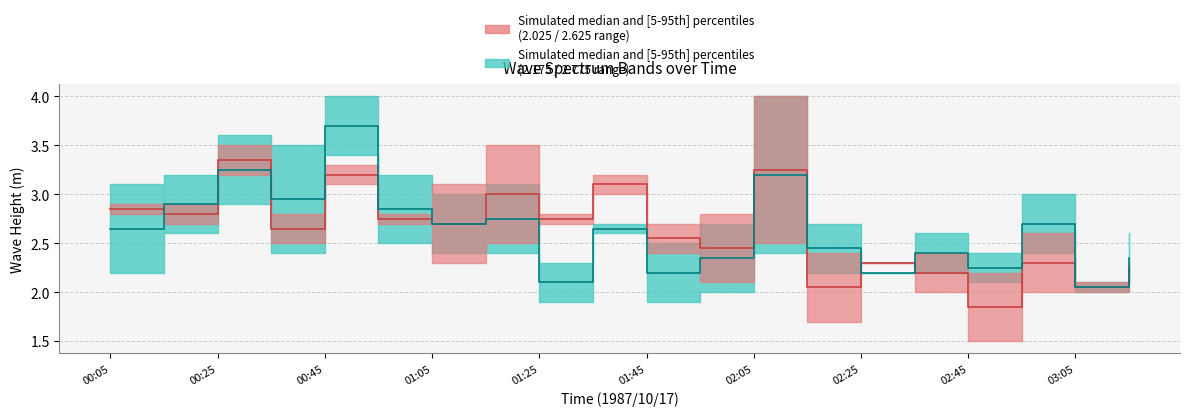

How many data points in Median 2.025/2.625 are above 2?

19